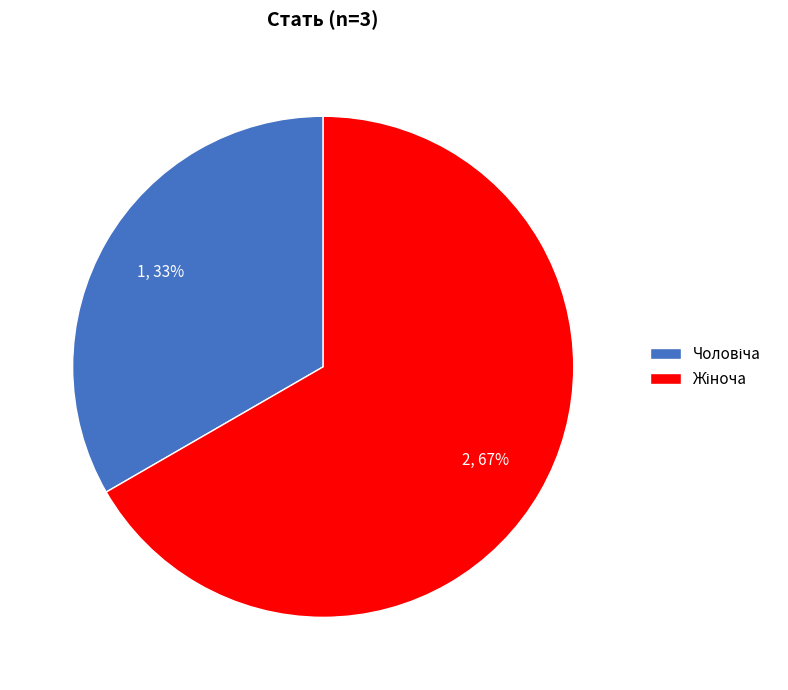

Is there a majority slice in this chart?

Yes